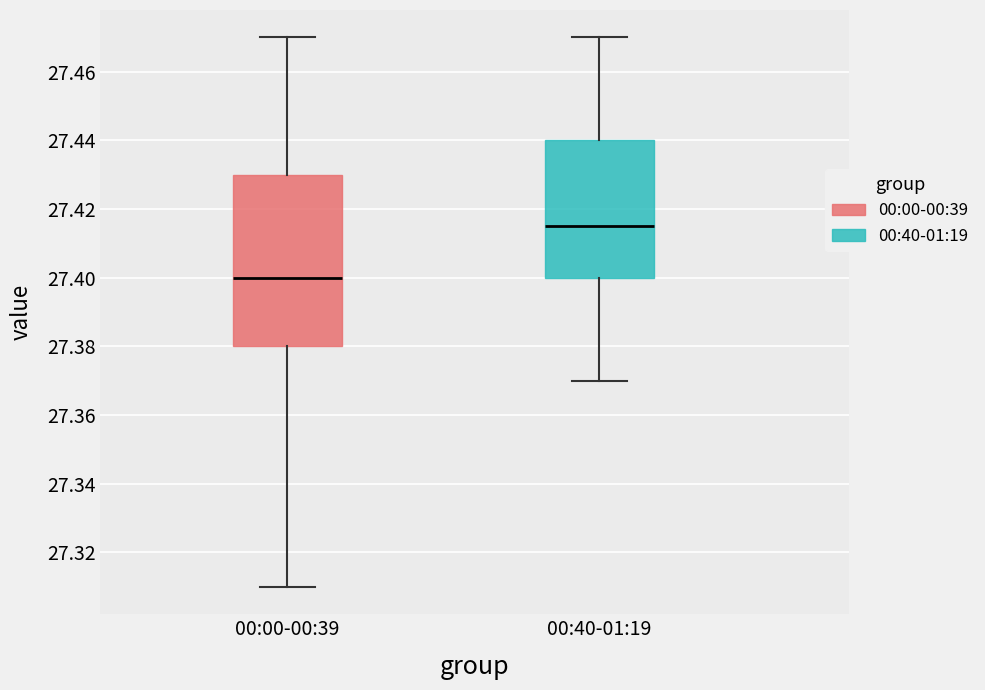

Which box is the tallest, from its lower edge to its upper edge?

00:00-00:39